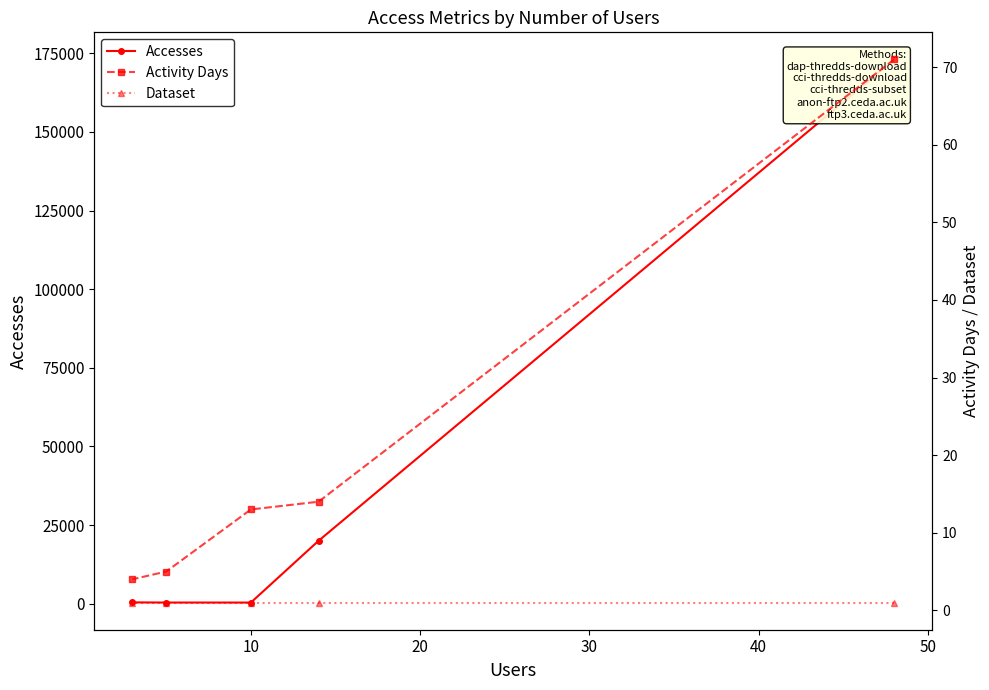

What is the sum of the Dataset values at 10 and 20?

2